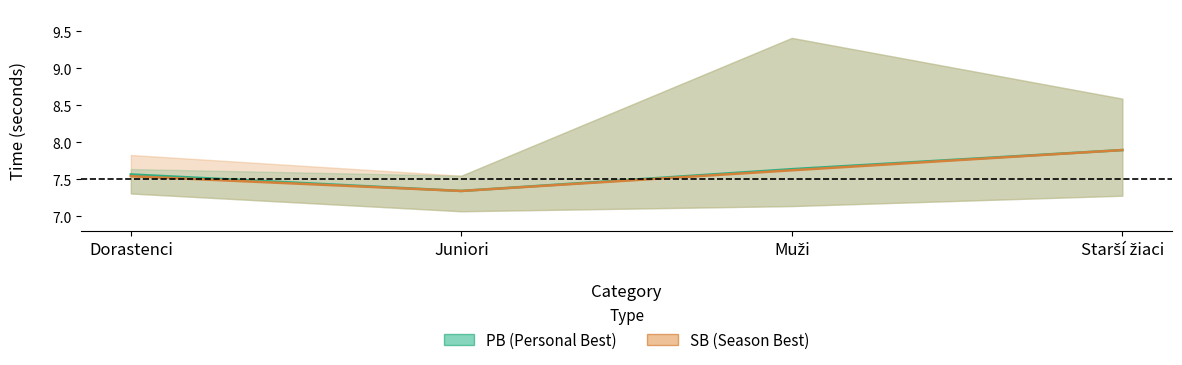

Count the SB values in the range 7 to 8.

4